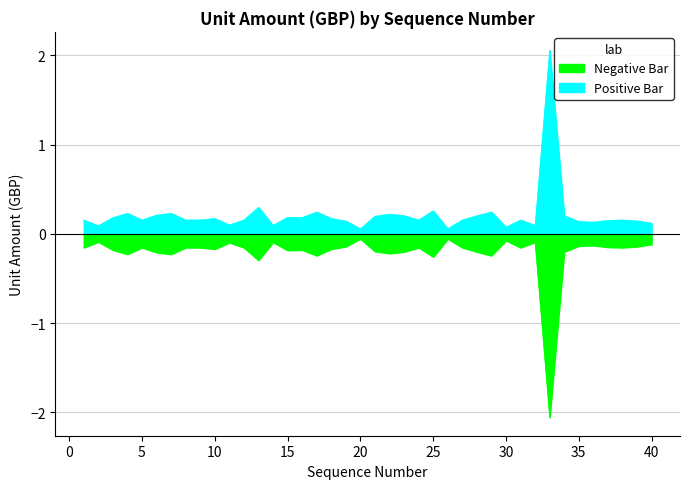

Which label corresponds to the smallest value in the chart?

20